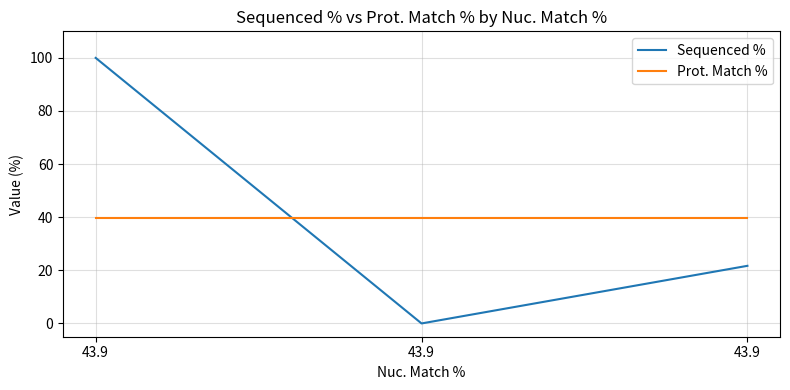

What is the difference between the maximum and minimum values in the Sequenced % series?

100.0